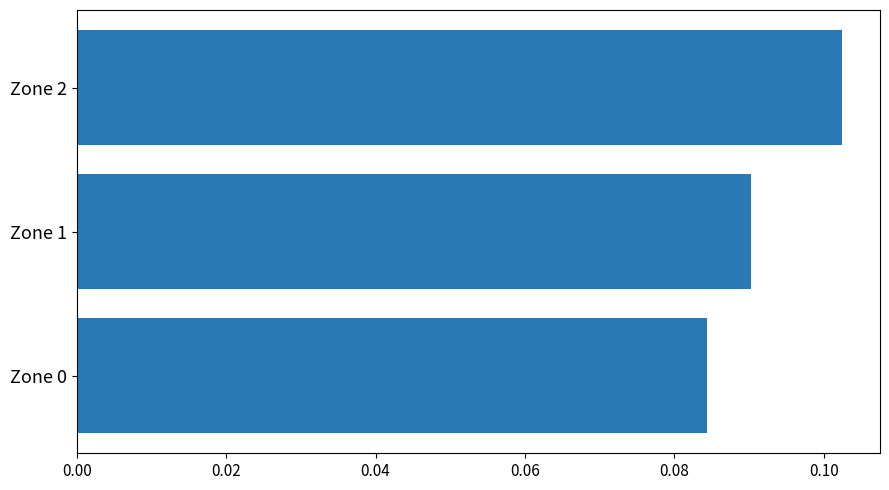

Are the bars horizontal?

Yes